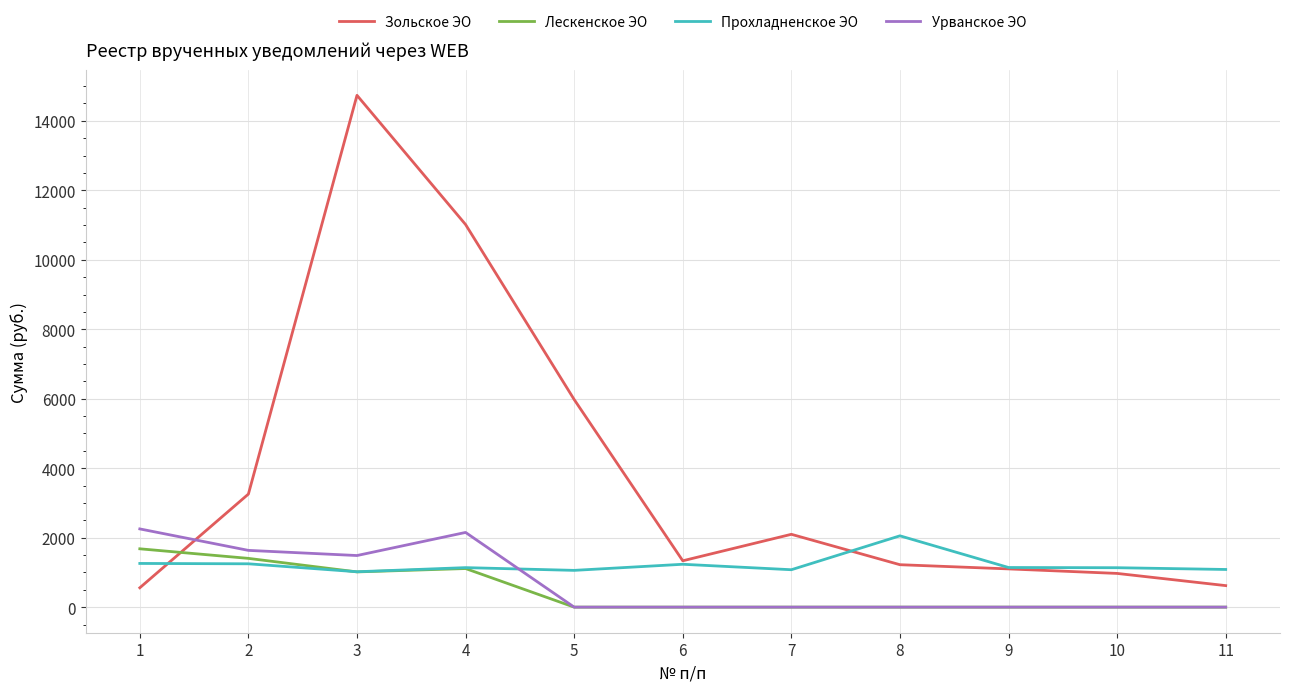

Which series has the widest spread of values?

Зольское ЭО